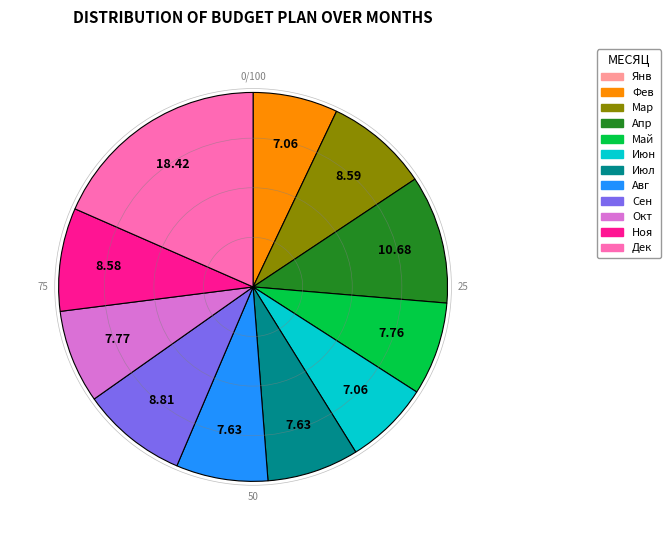

Does any single category account for the majority?

No